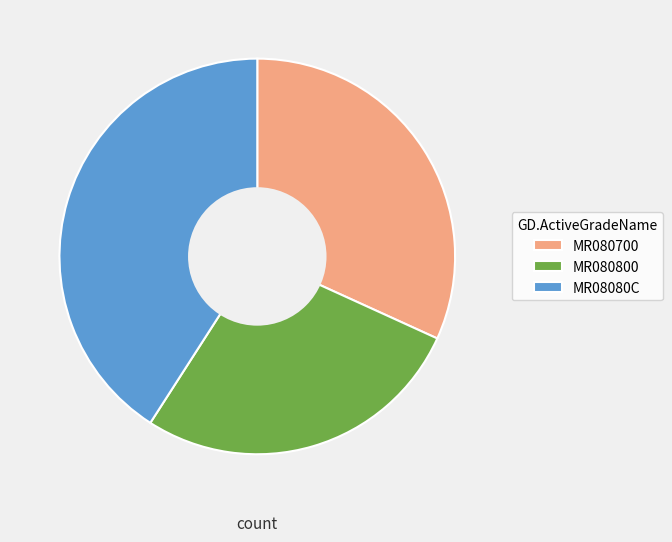

Rank the categories by value from highest to lowest.

MR08080C, MR080700, MR080800